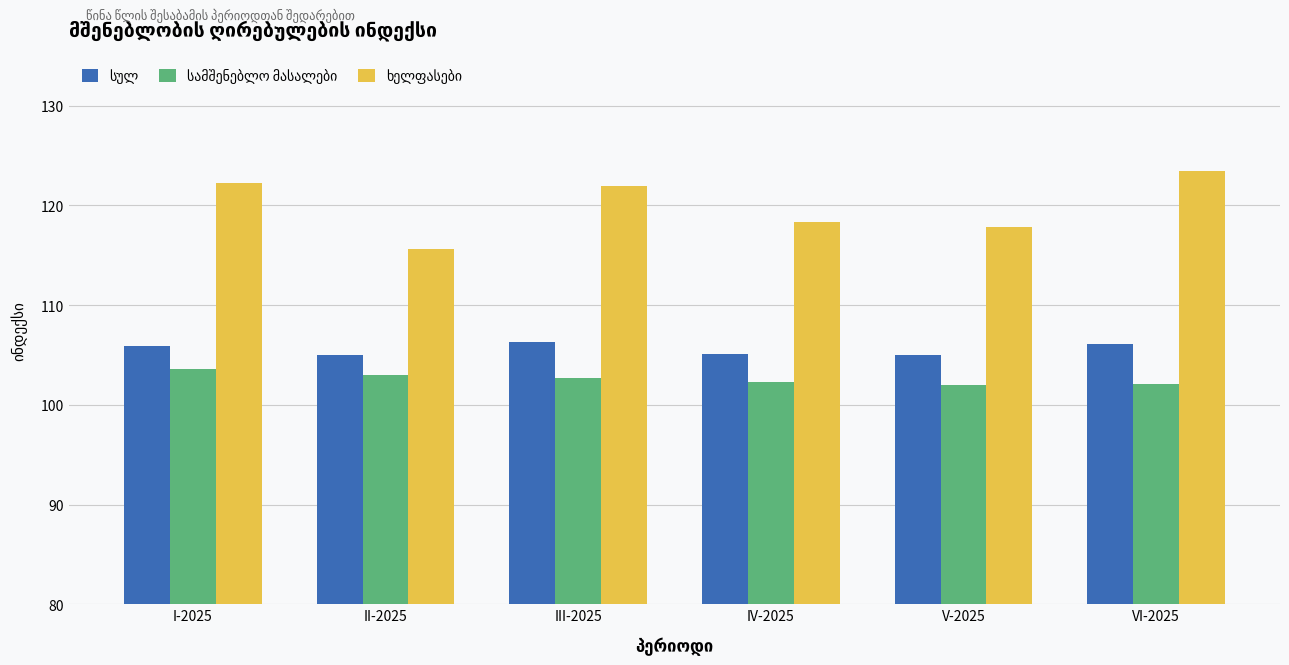

What is the spread (max minus min) of values at V-2025?

15.8